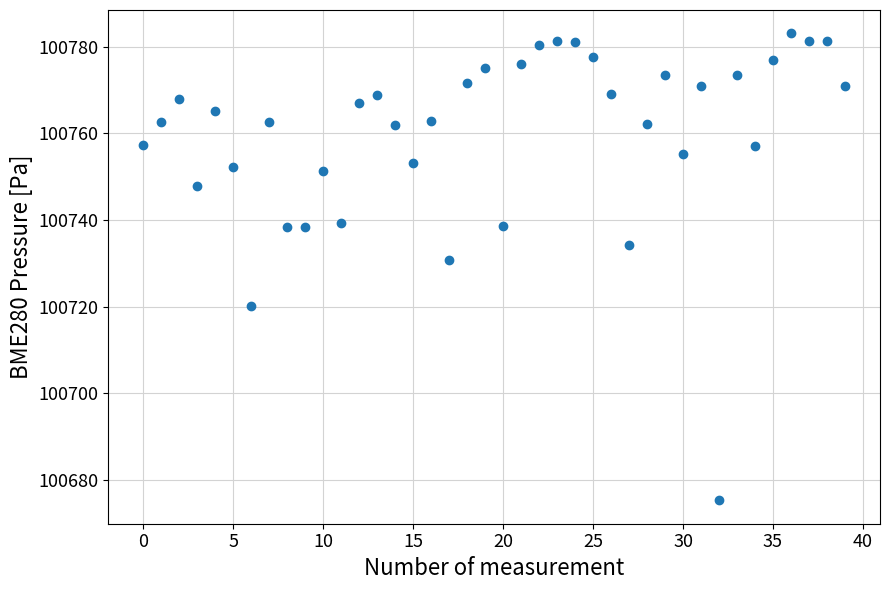

What Y value in the scatter plot is closest to 100729?

100730.7